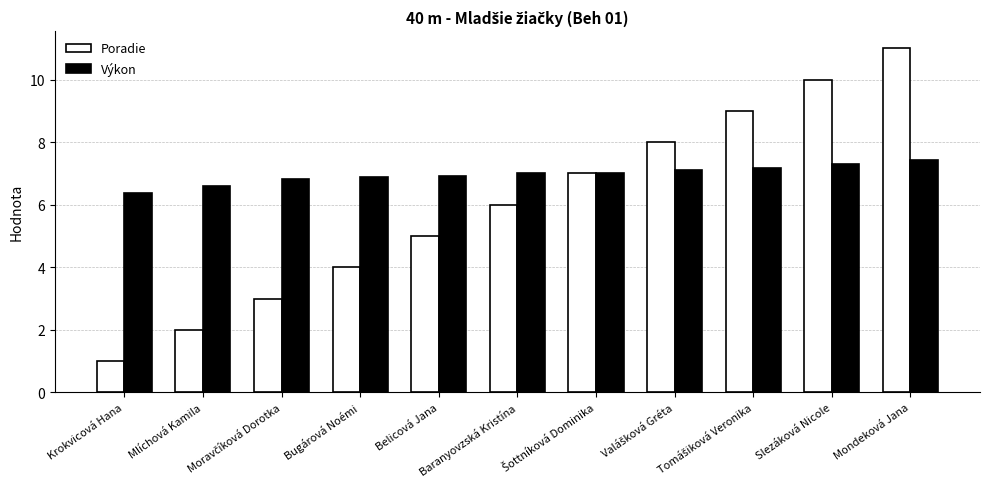

What is the approximate value of Poradie at Bugárová Noémi?

4.0